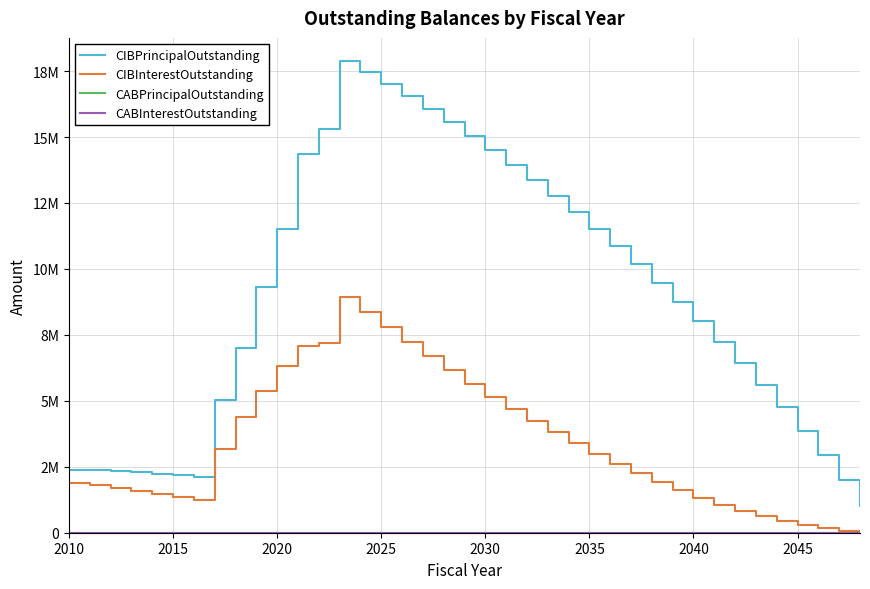

Does the chart display data point markers on the line(s)?

No